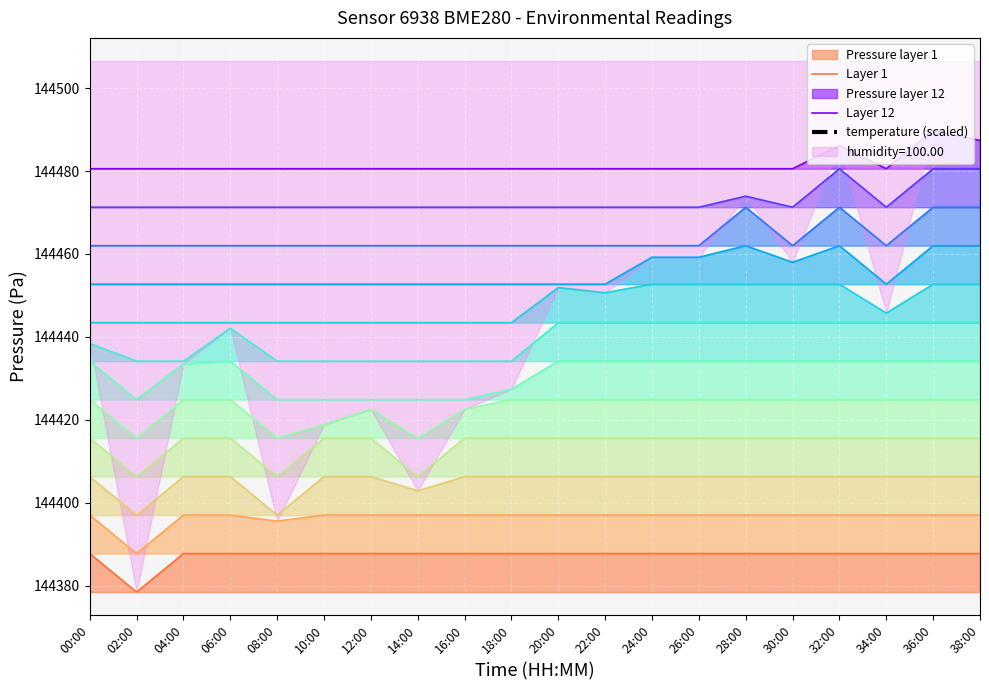

At which category does temperature (scaled) reach its first local valley?

02:00